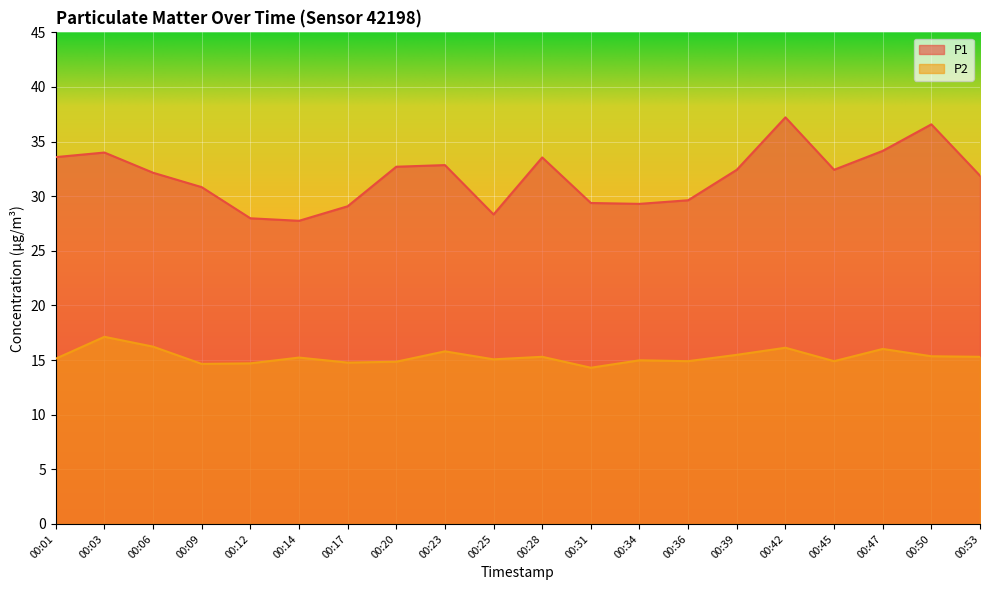

Which series changed the most between 00:03 and 00:17?

P1